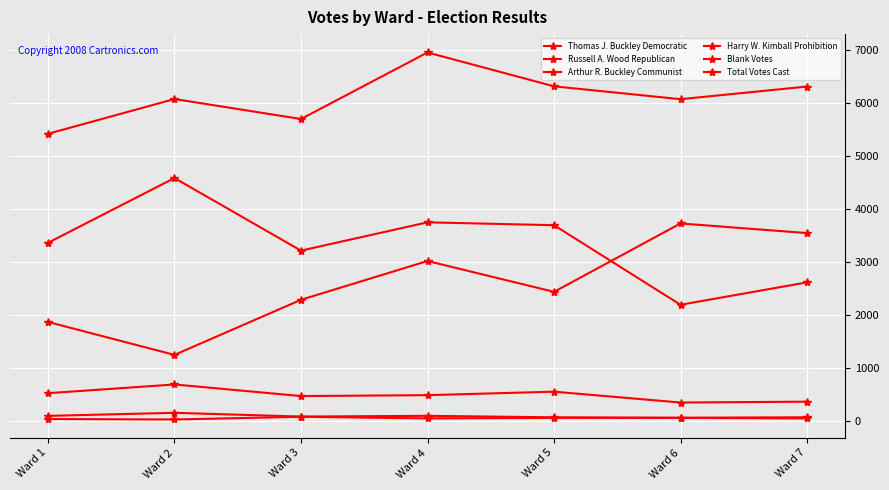

At which label does Russell A. Wood Republican first exceed 2436?

Ward 4